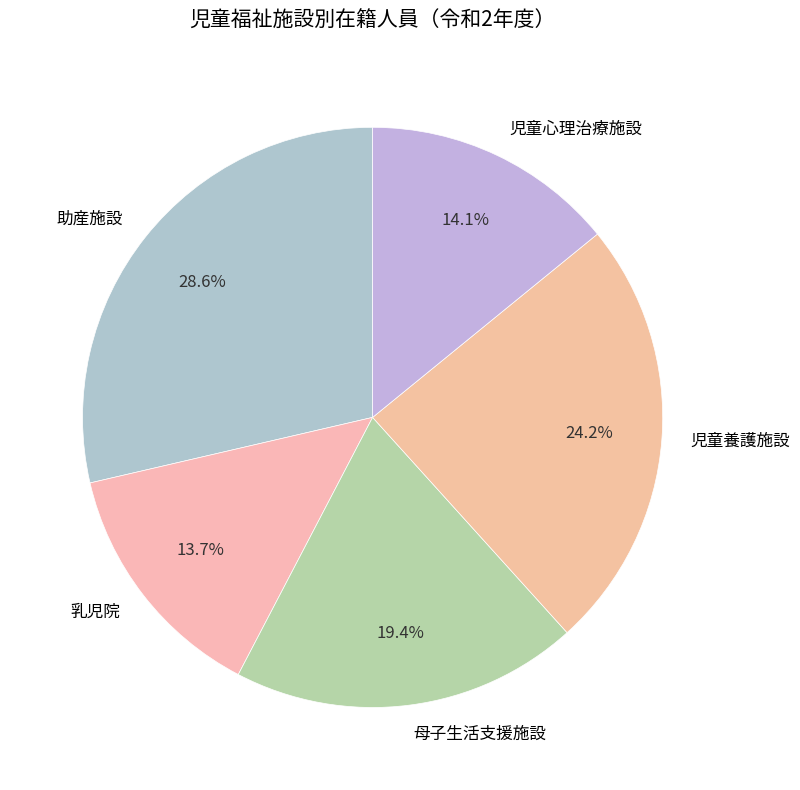

What percentage is NOT represented by 乳児院?

86.3%